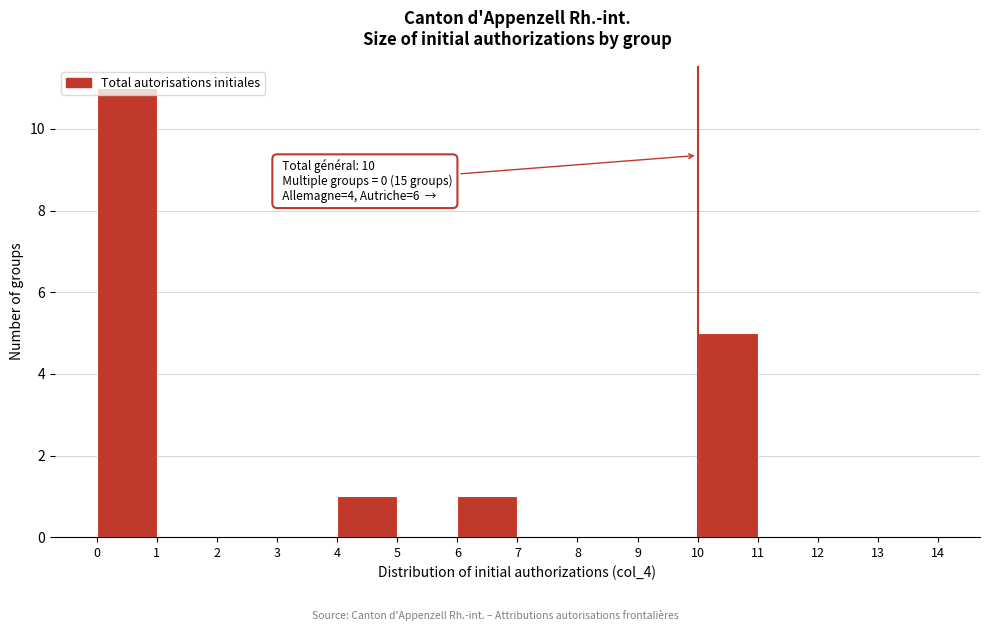

Which range on the x-axis has the tallest bar?

0 to 1